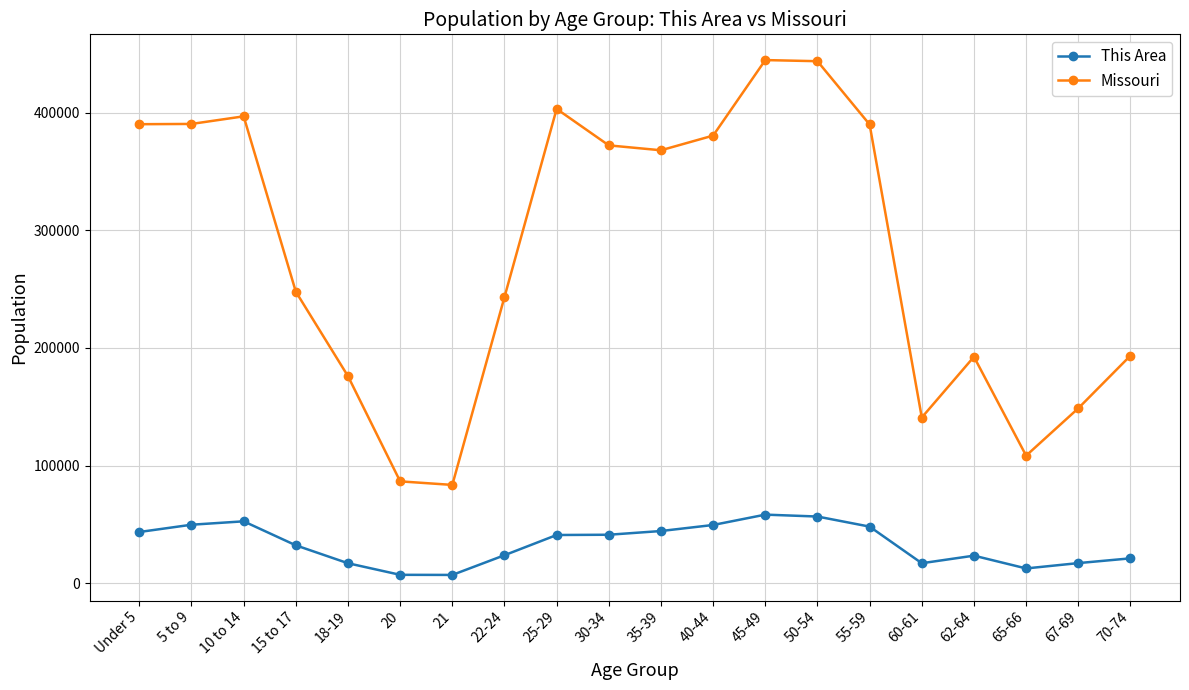

What is the highest value of the Missouri series?

444766